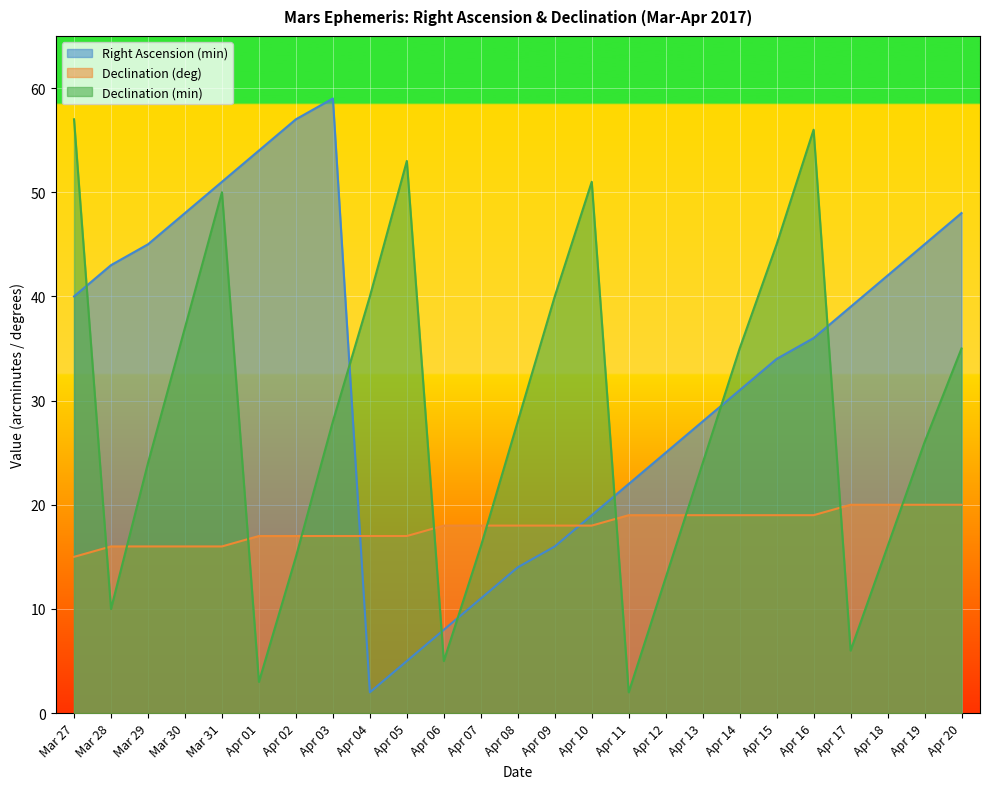

At which label is Declination (min) closest to 29?

Apr 03